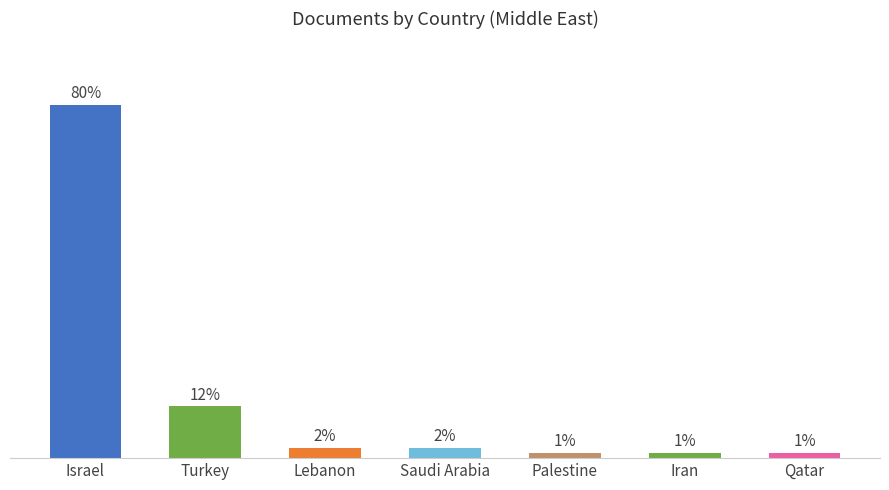

At which category does the chart reach its peak across all series?

Israel